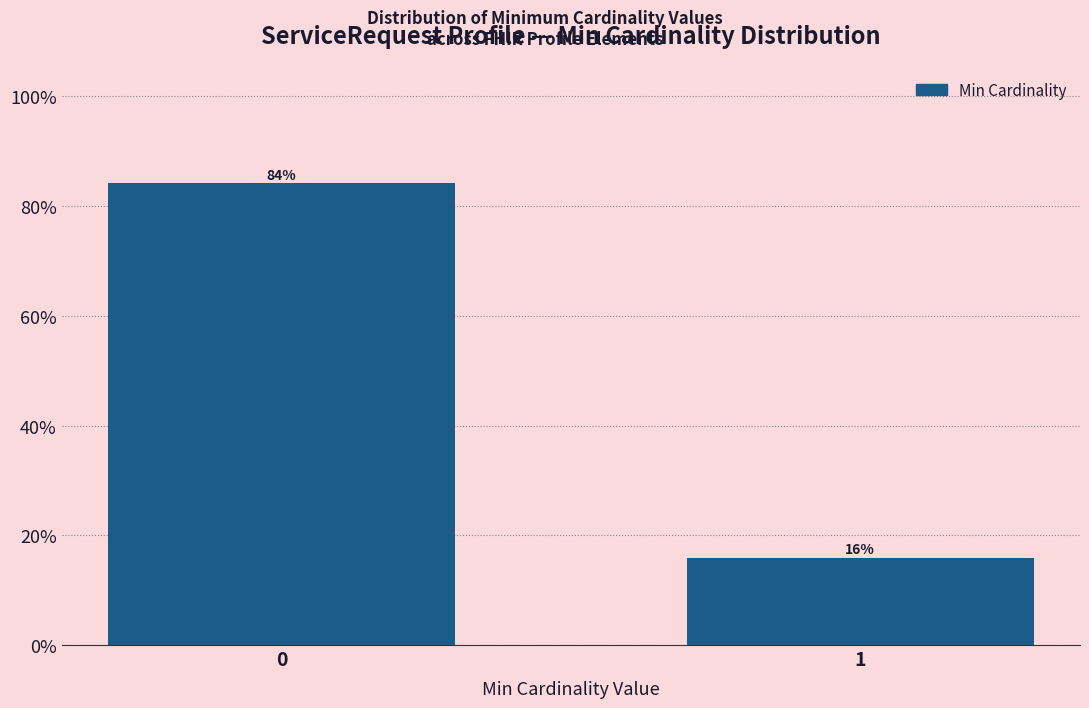

True or false: the data shows 10.8 at 1.

False